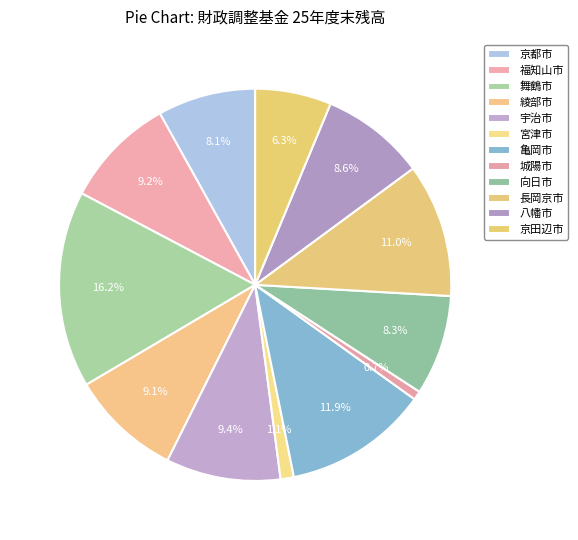

Which category has the biggest portion of the pie?

舞鶴市